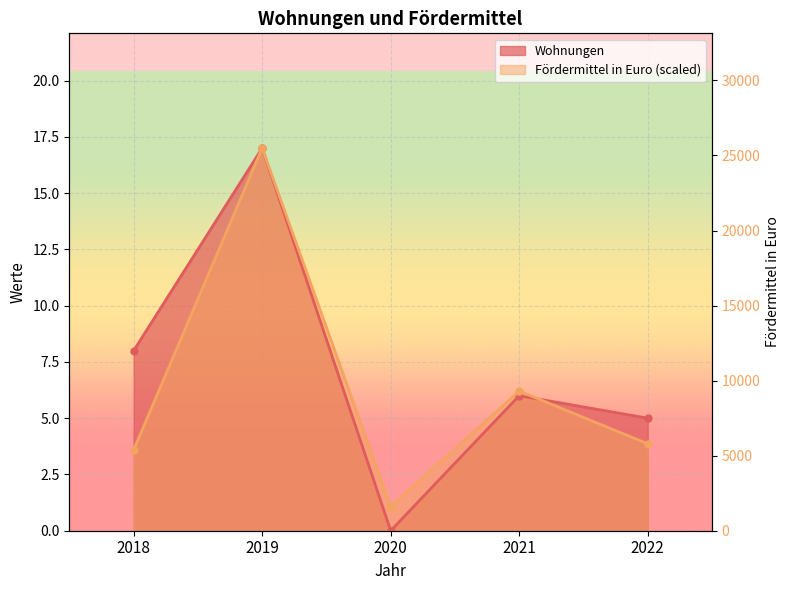

Is the value of Fördermittel in Euro (scaled) at 2020 greater than the value of Wohnungen at 2018?

No